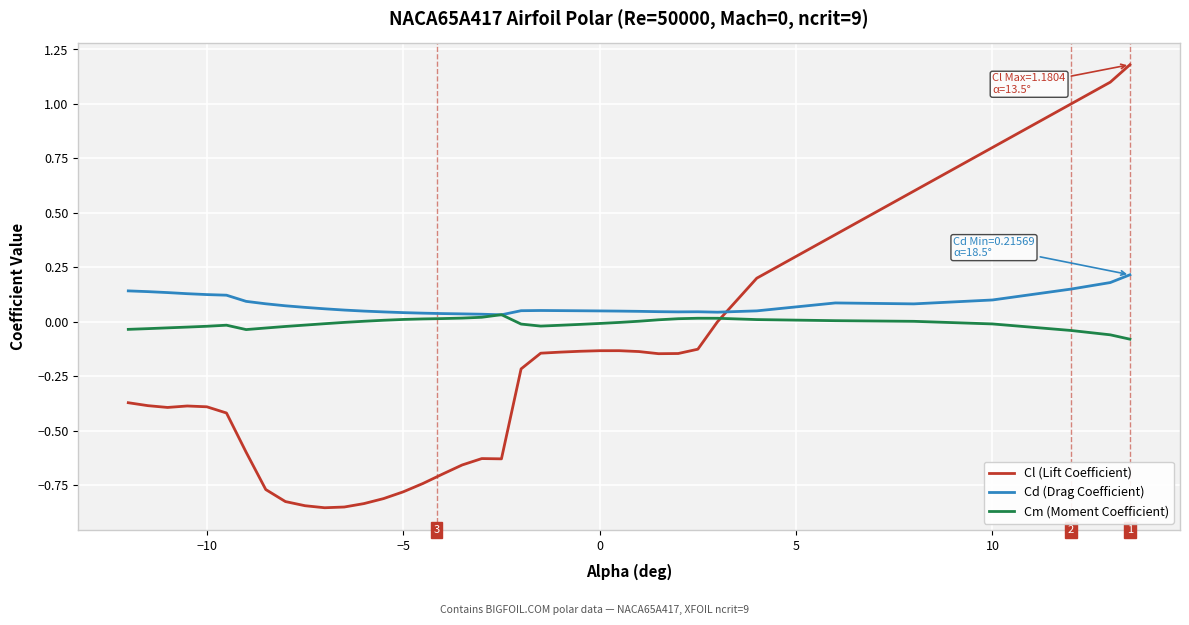

What is the greatest value displayed?

1.2